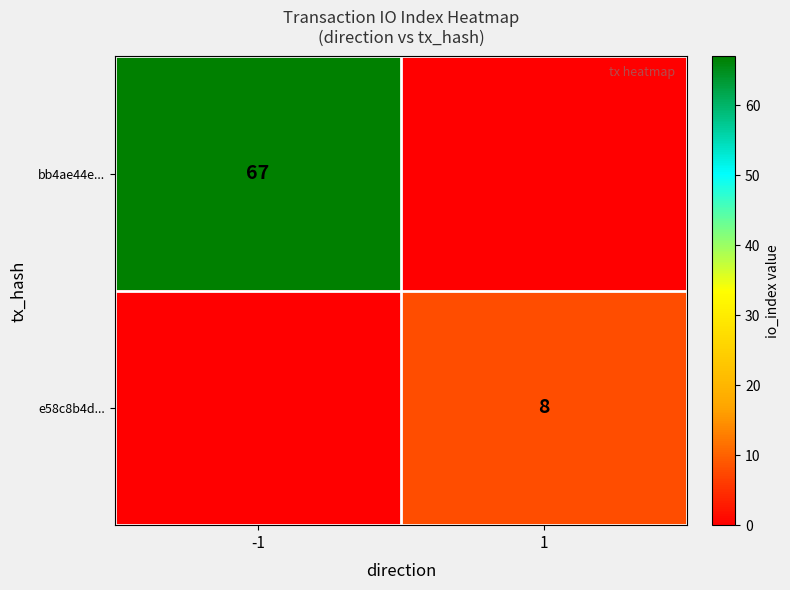

Is the value of e58c8b4d... at 1 greater than the value of bb4ae44e... at -1?

No